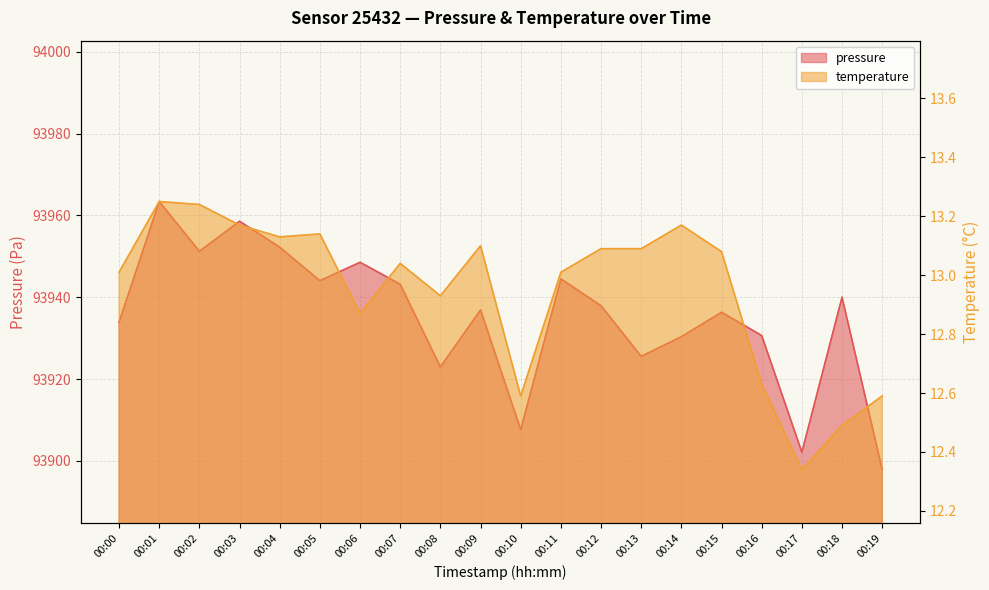

What is the value of the pressure point at the 16th from the left?

93936.3